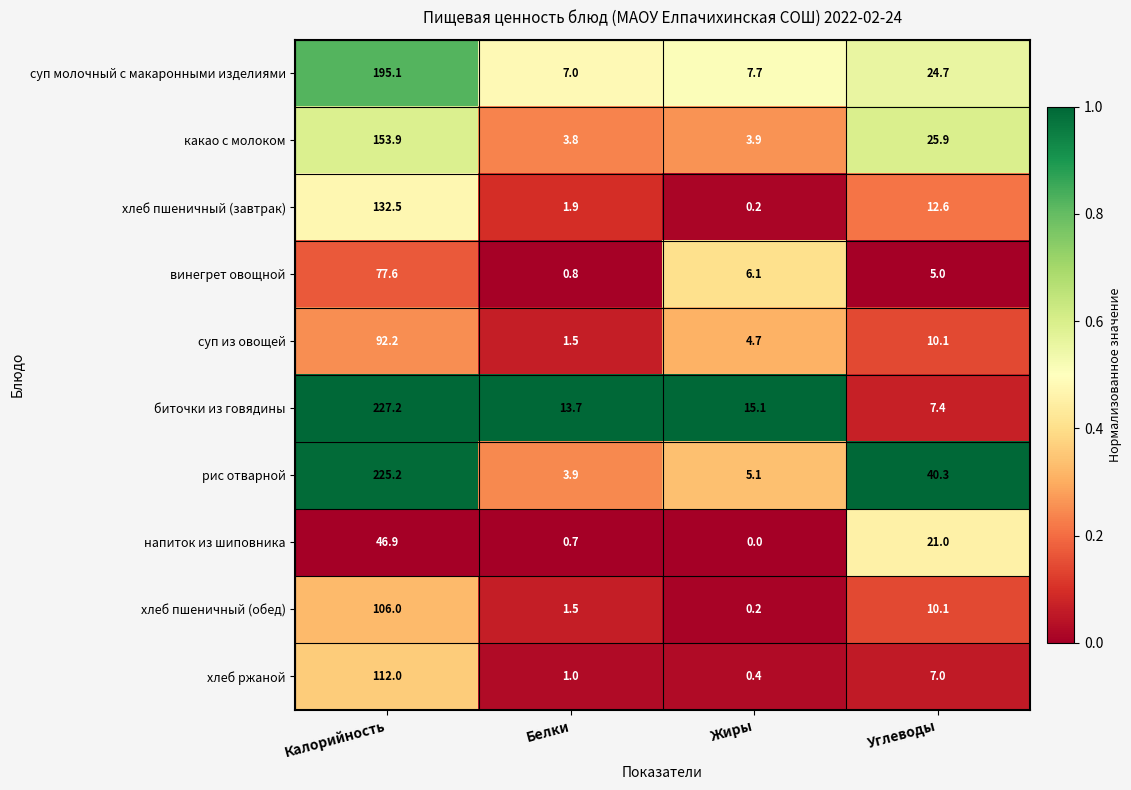

Rank the series at Калорийность from highest to lowest value.

биточки из говядины, рис отварной, суп молочный с макаронными изделиями, какао с молоком, хлеб пшеничный (завтрак), хлеб ржаной, хлеб пшеничный (обед), суп из овощей, винегрет овощной, напиток из шиповника